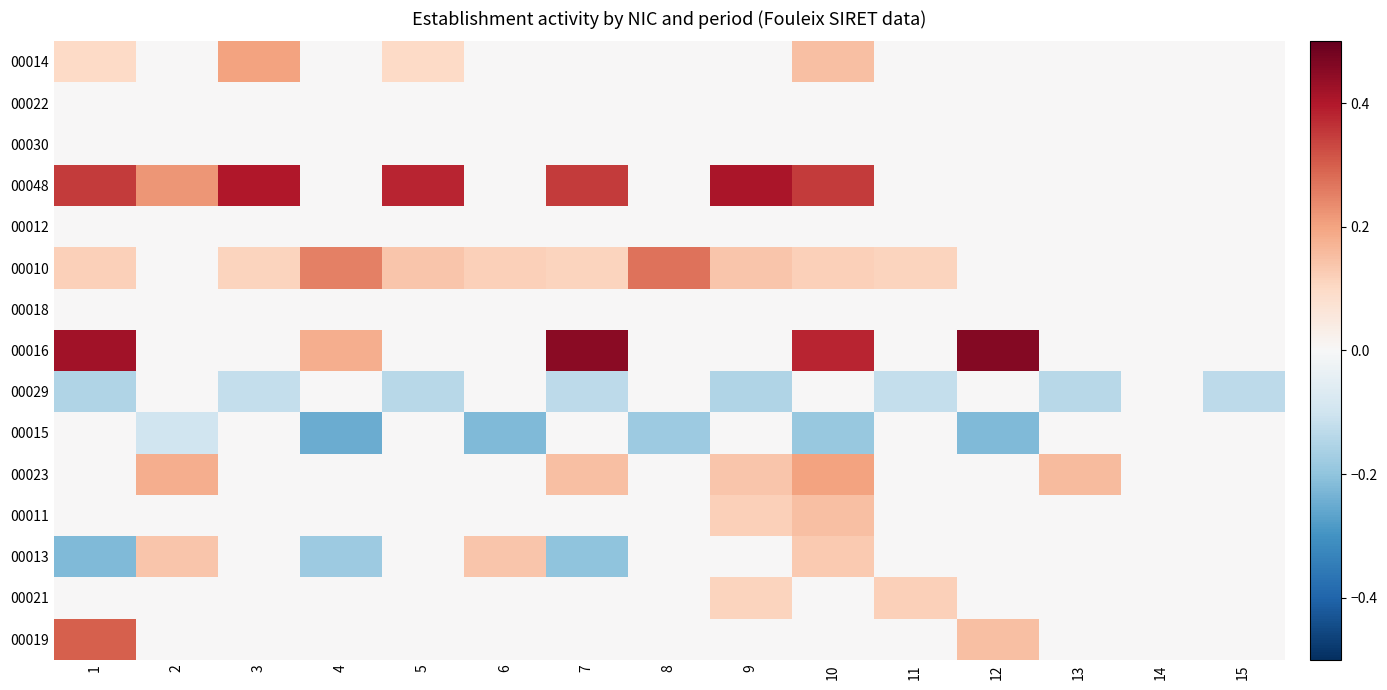

What is the total value across all series at 1?

0.9